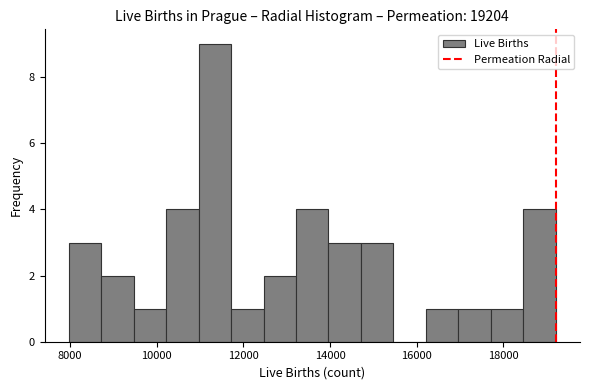

Read against the x-axis, roughly where is the centre of the tallest bar?

11400